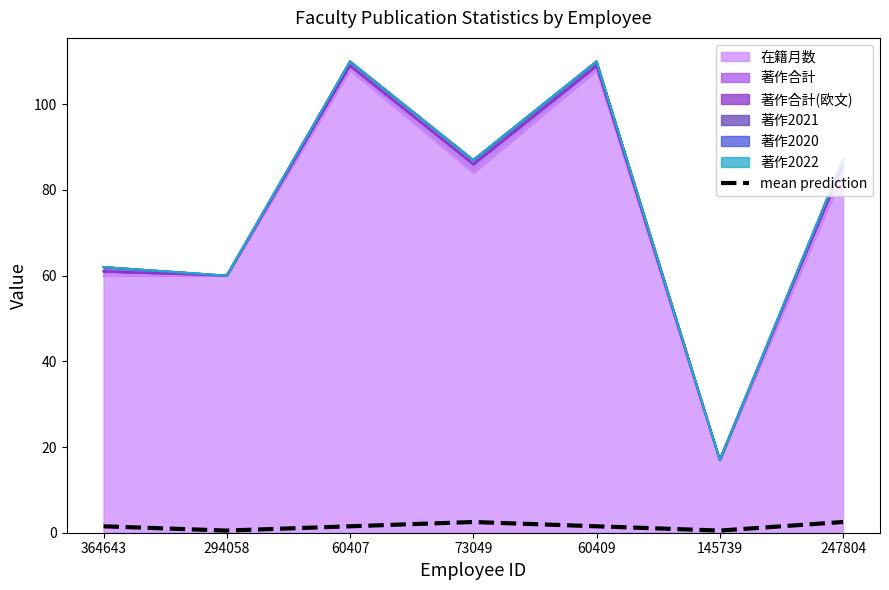

Between 364643 and 247804, which is larger?

247804